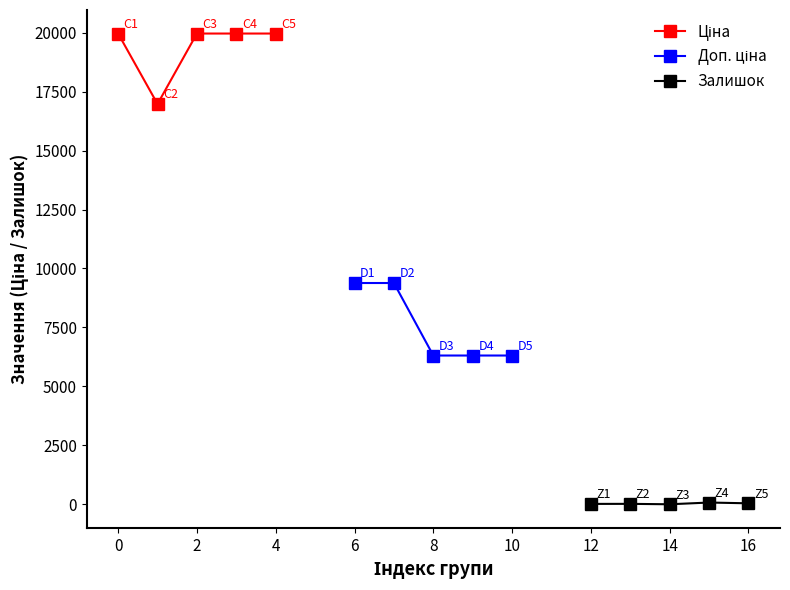

Which series has the widest spread of values?

Доп. ціна